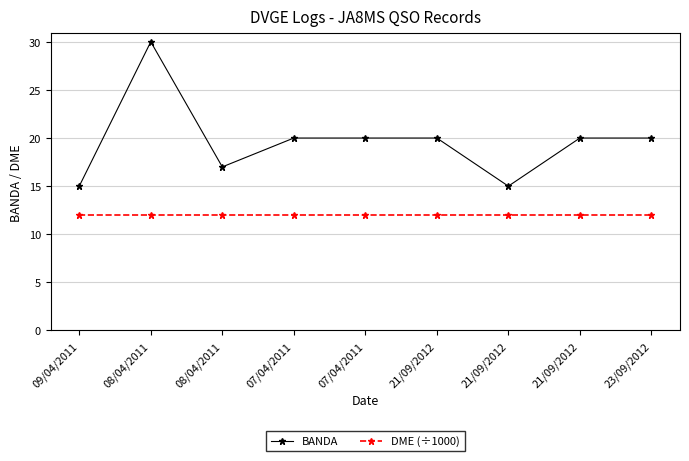

List the series in order of their overall mean, lowest first.

DME (÷1000), BANDA